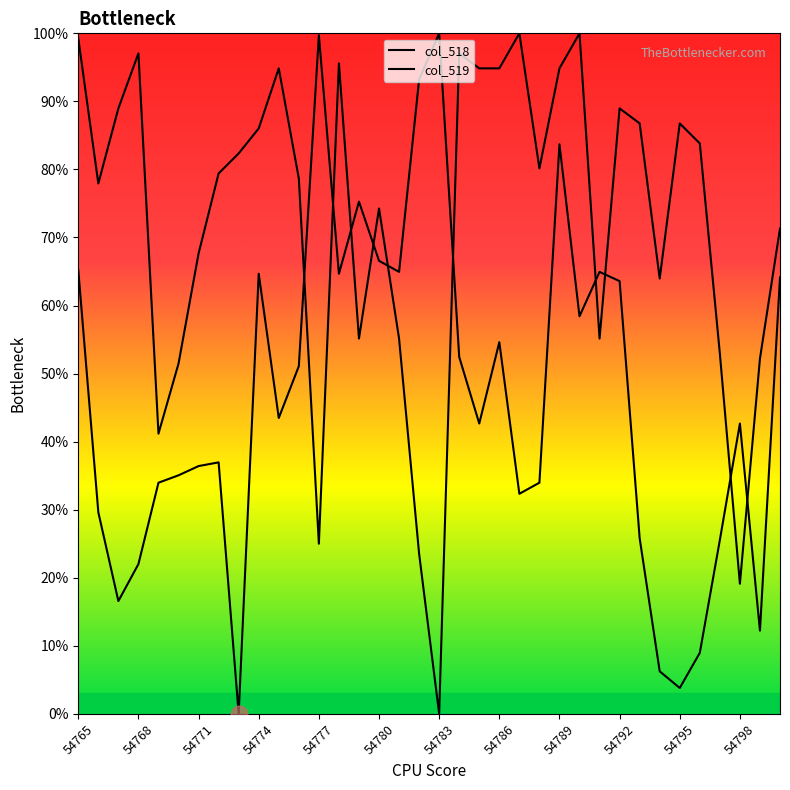

Reading right to left, transcribe all the data shown in this chart.

col_518: 64.1	12.2	42.7	25.5	9.0	3.8	6.2	25.8	63.6	64.9	58.4	83.7	34.0	32.3	54.6	42.7	52.4	100.0	93.2	64.9	66.6	75.3	64.7	99.7	51.1	43.5	64.7	0.0	37.0	36.4	35.1	34.0	22.0	16.6	29.6	65.2
col_519: 71.3	52.2	19.1	52.9	83.8	86.8	64.0	86.8	89.0	55.1	100.0	94.9	80.1	100.0	94.9	94.9	97.1	0.0	23.5	55.1	74.3	55.1	95.6	25.0	78.7	94.9	86.0	82.4	79.4	67.6	51.5	41.2	97.1	89.0	77.9	99.3